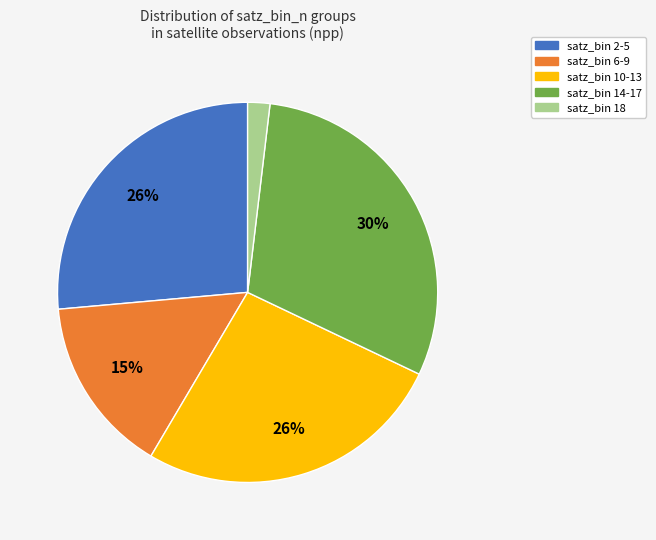

Does any single category account for the majority?

No